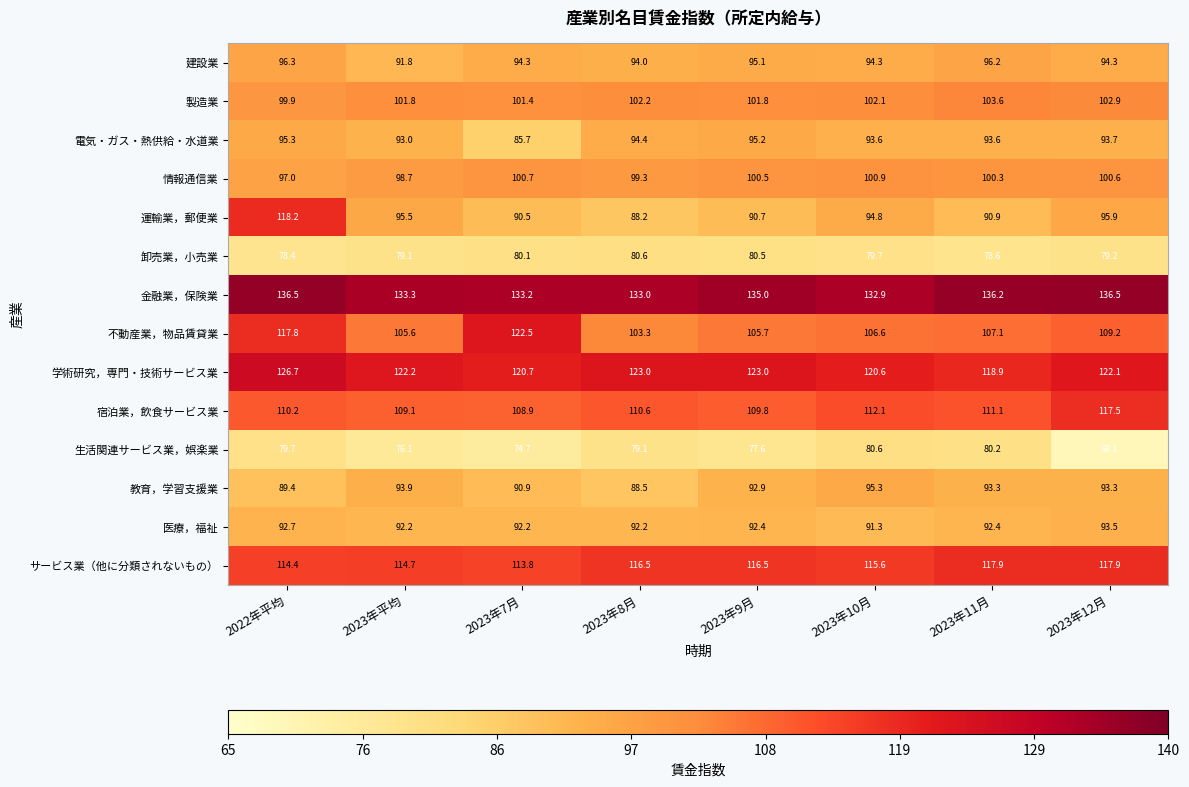

At 2022年平均, list the series in order from smallest to largest.

卸売業，小売業, 生活関連サービス業，娯楽業, 教育，学習支援業, 医療，福祉, 電気・ガス・熱供給・水道業, 建設業, 情報通信業, 製造業, 宿泊業，飲食サービス業, サービス業（他に分類されないもの）, 不動産業，物品賃貸業, 運輸業，郵便業, 学術研究，専門・技術サービス業, 金融業，保険業